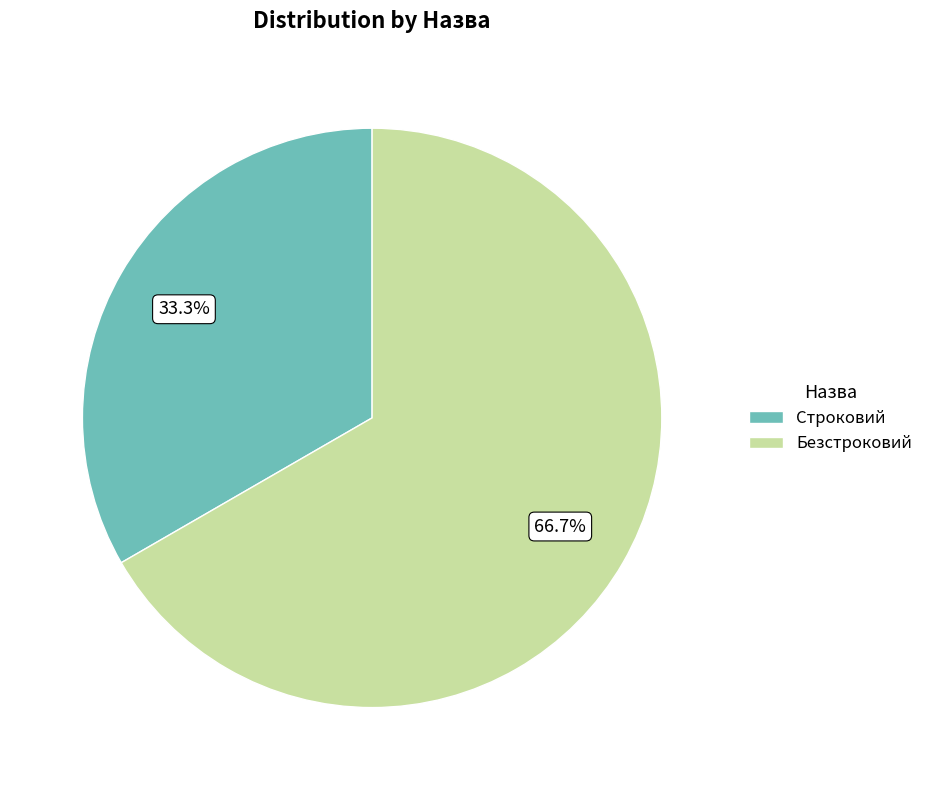

What is the smallest slice in the pie chart?

Строковий